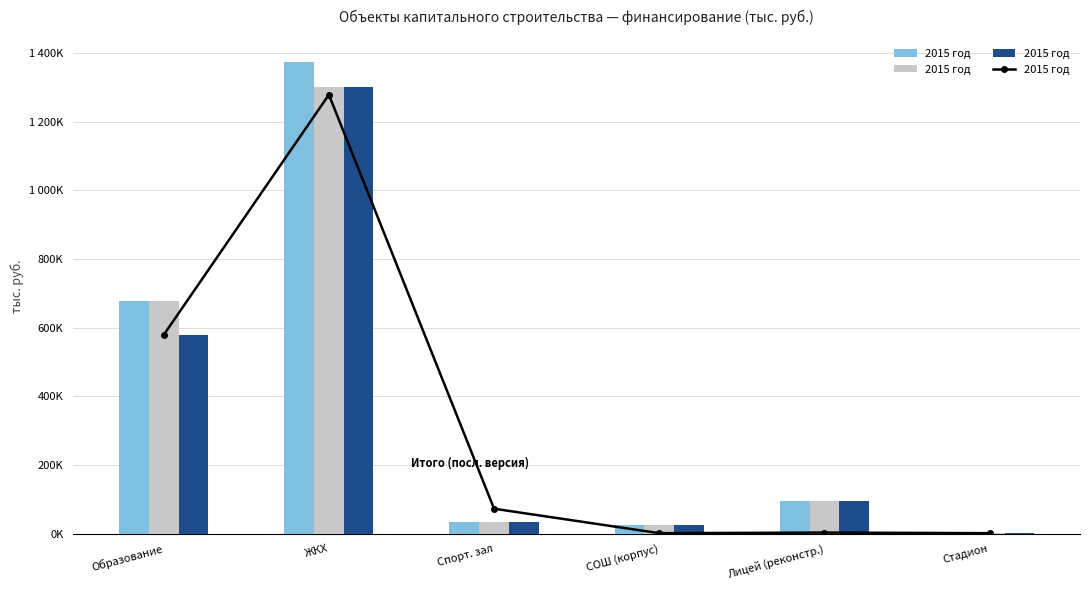

Reading left to right, what are all the values shown in this chart?

2015 год (col_9): 579045.0	1278199.0	73153.2	1947.3	3751.5	2000.0
2015 год (col_3): 676471.9	1372142.1	33153.2	26500.0	97057.1	0.0
2015 год (col_5): 678471.9	1301780.3	33153.2	26500.0	97057.1	2000.0
2015 год (col_7): 579045.0	1301780.3	33153.2	26500.0	97057.1	2000.0